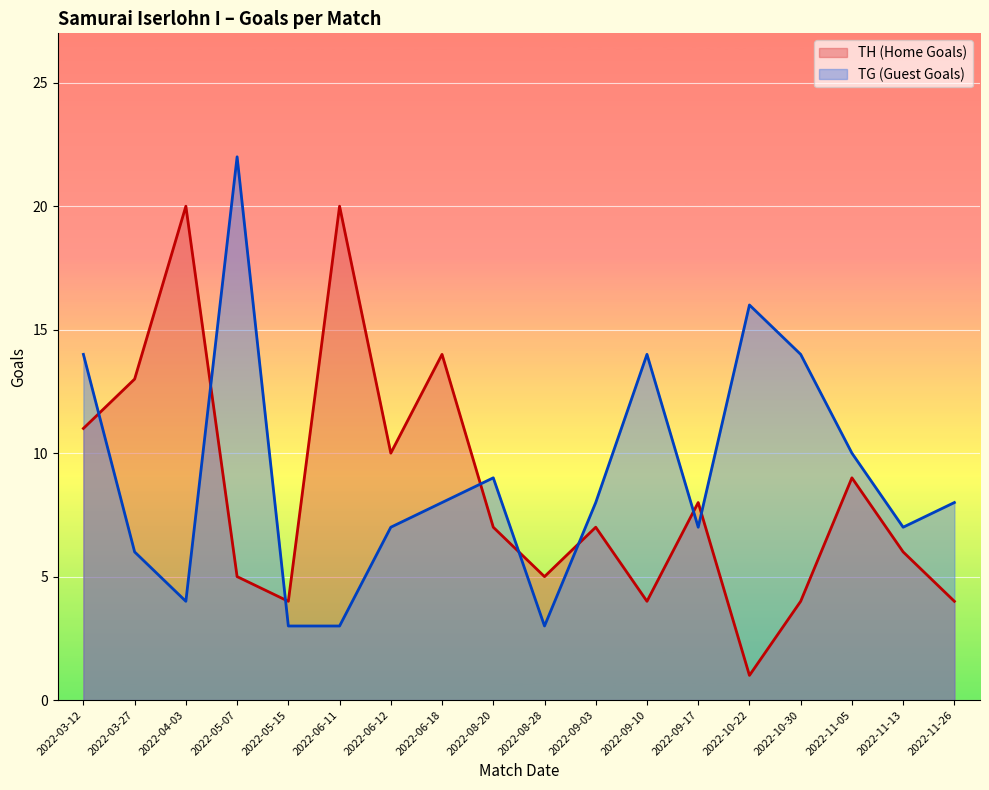

How many lines are shown in the chart?

2